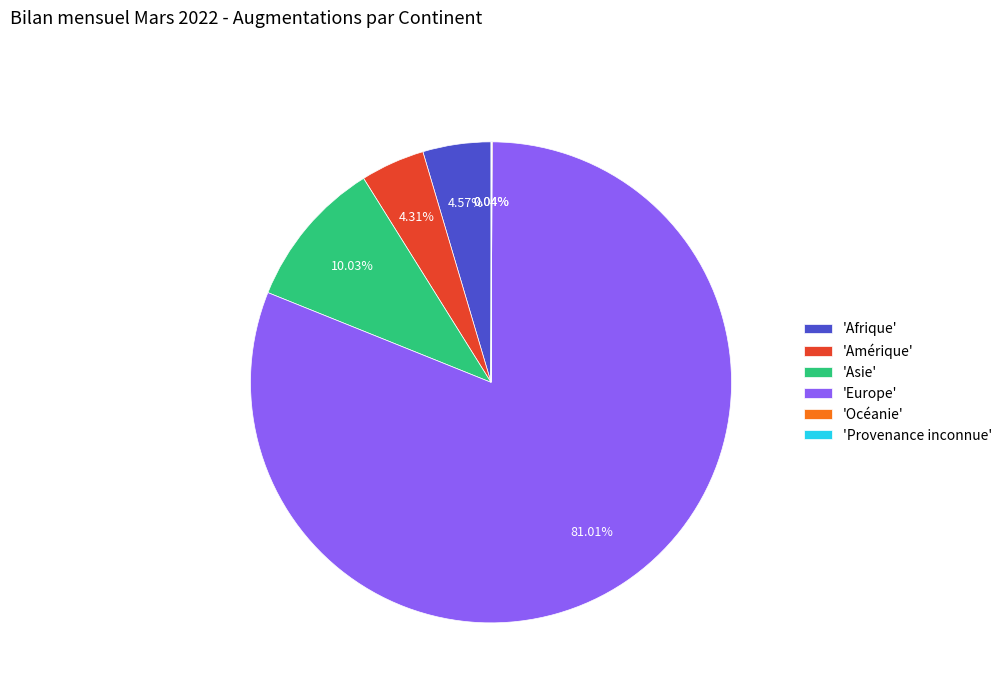

Between 'Amérique' and 'Europe', which is larger?

'Europe'